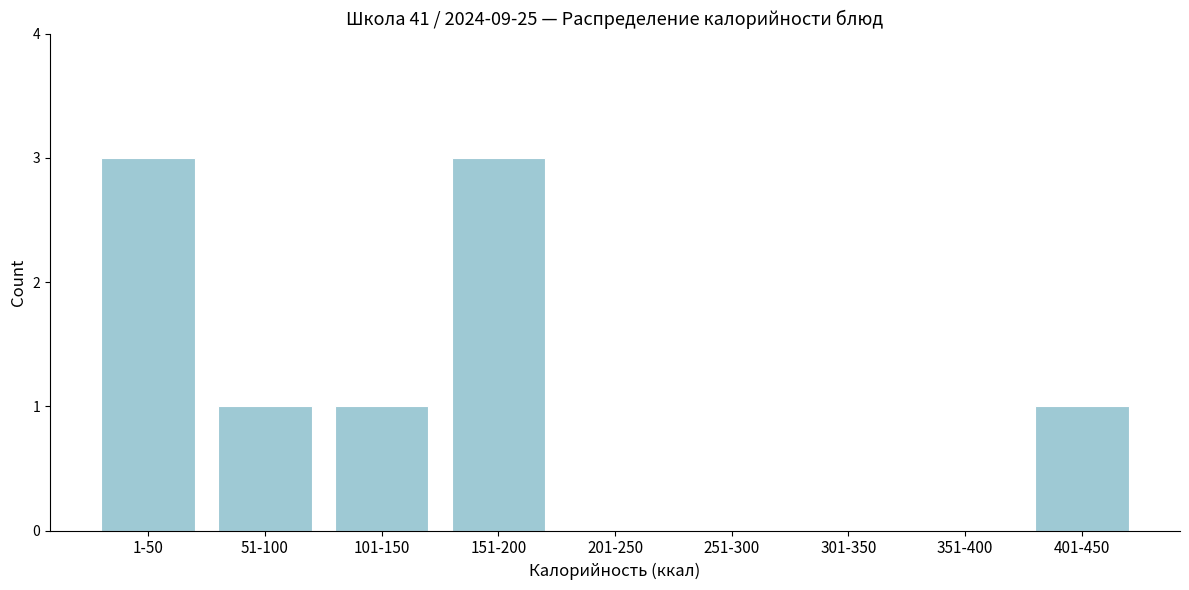

Reading right to left, extract all data points from this chart.

401-450=1	351-400=0	301-350=0	251-300=0	201-250=0	151-200=3	101-150=1	51-100=1	1-50=3